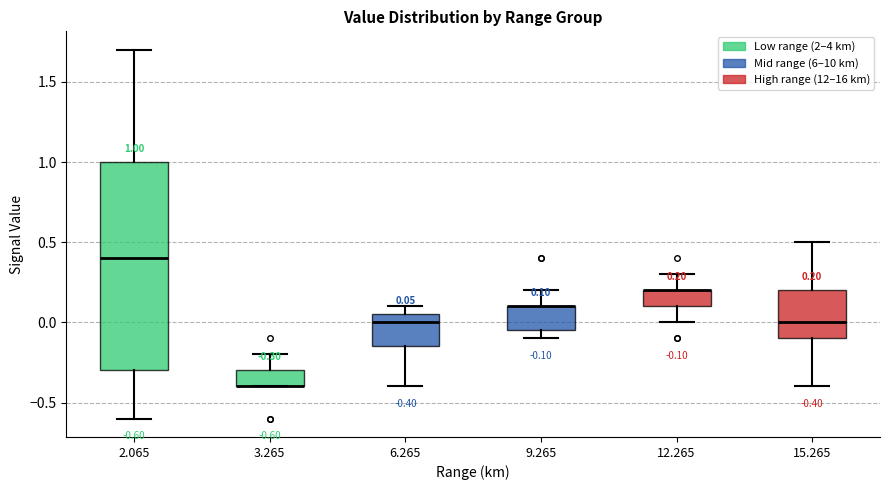

Which box is the tallest, from its lower edge to its upper edge?

2.065